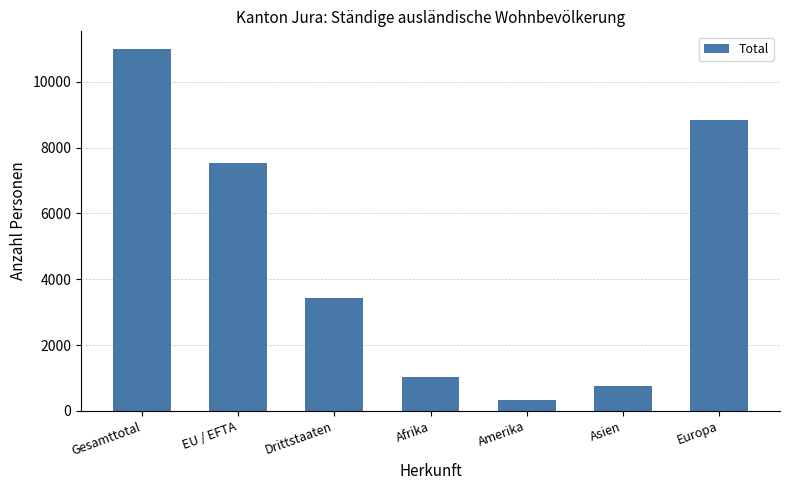

Rank the categories by value from highest to lowest.

Gesamttotal, Europa, EU / EFTA, Drittstaaten, Afrika, Asien, Amerika